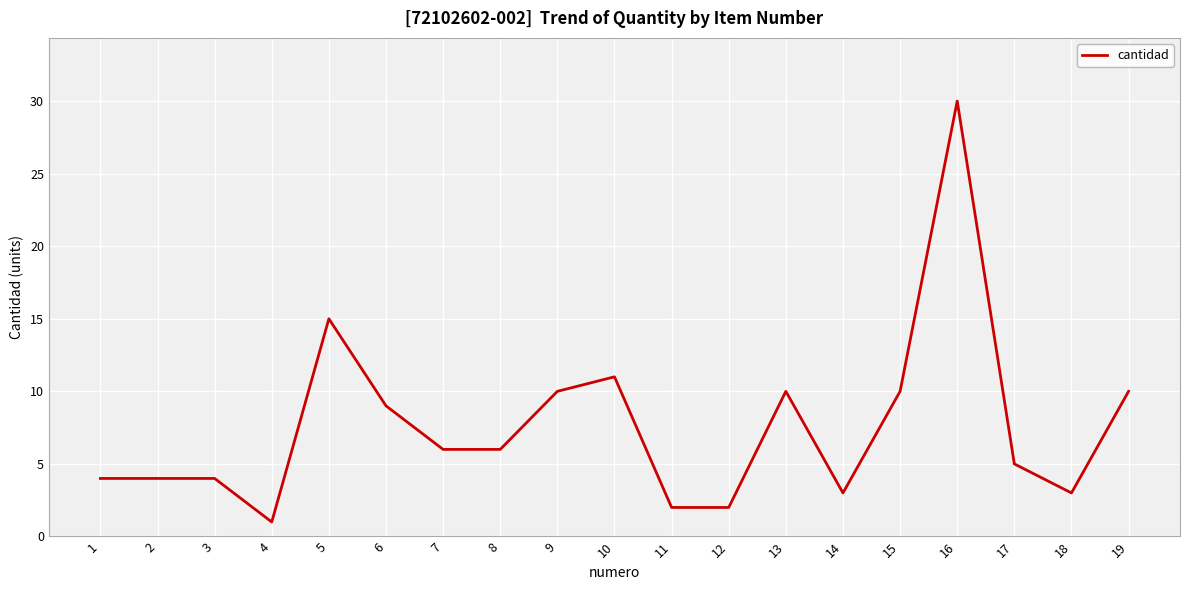

Approximately how many times larger is the value at 18 compared to 7?

0.5